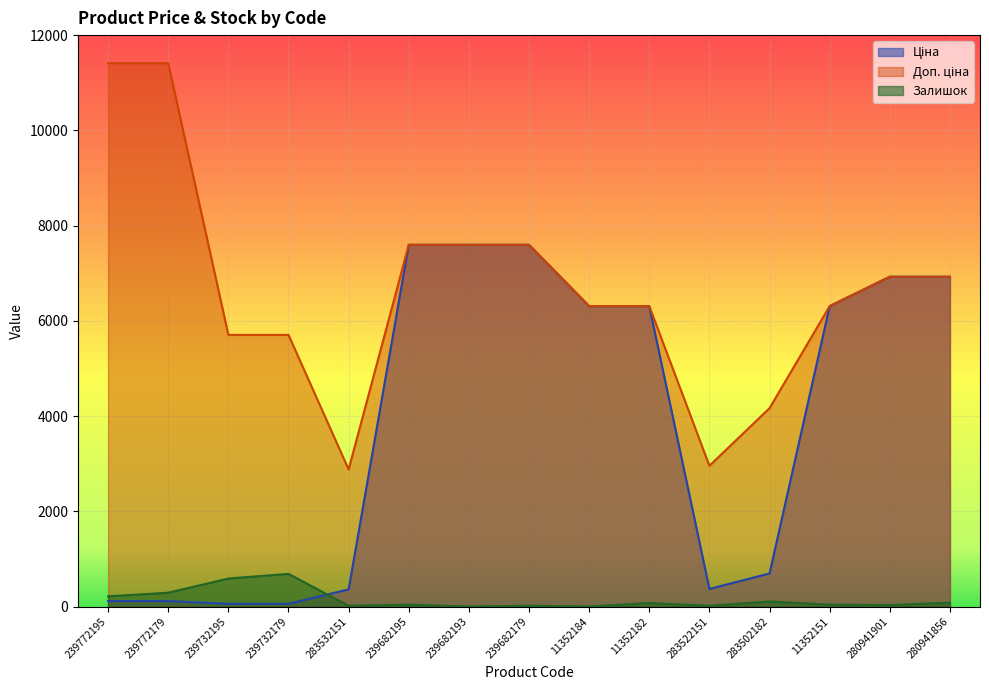

Which series ends up on top after the final intersection of Ціна and Залишок?

Ціна